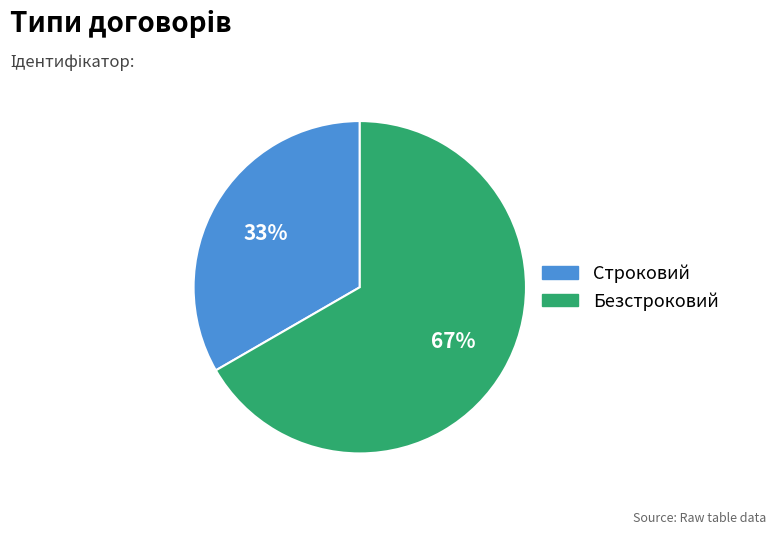

How many segments does this pie chart have?

2